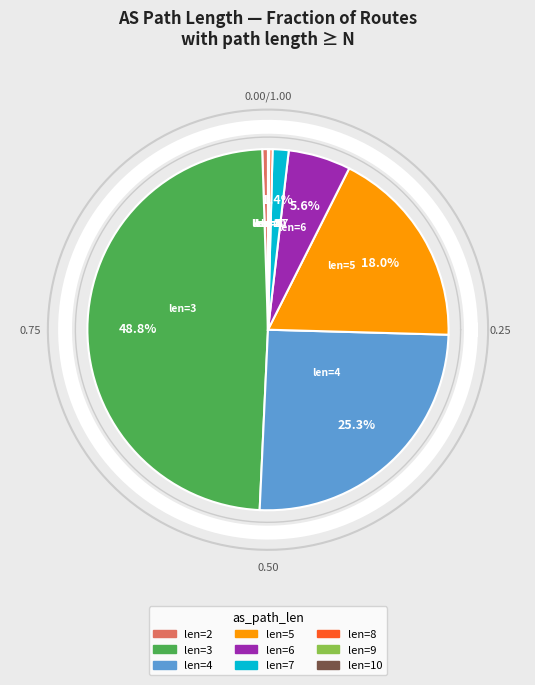

Which slice is the smallest?

10